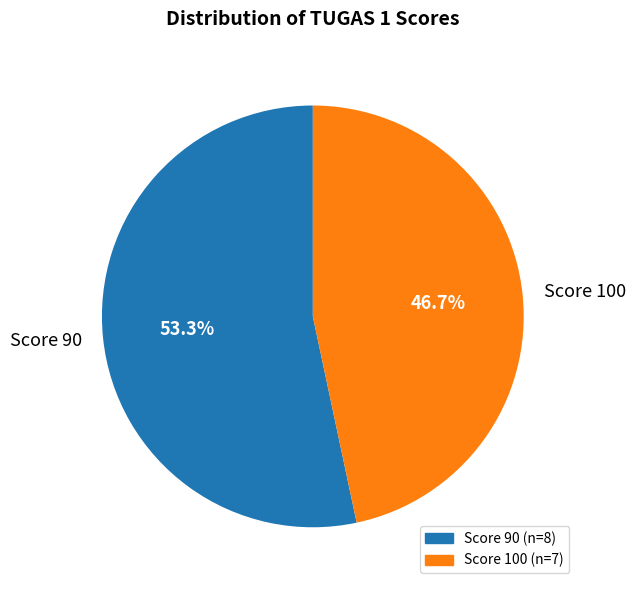

Rank the categories by value from highest to lowest.

Score 90, Score 100